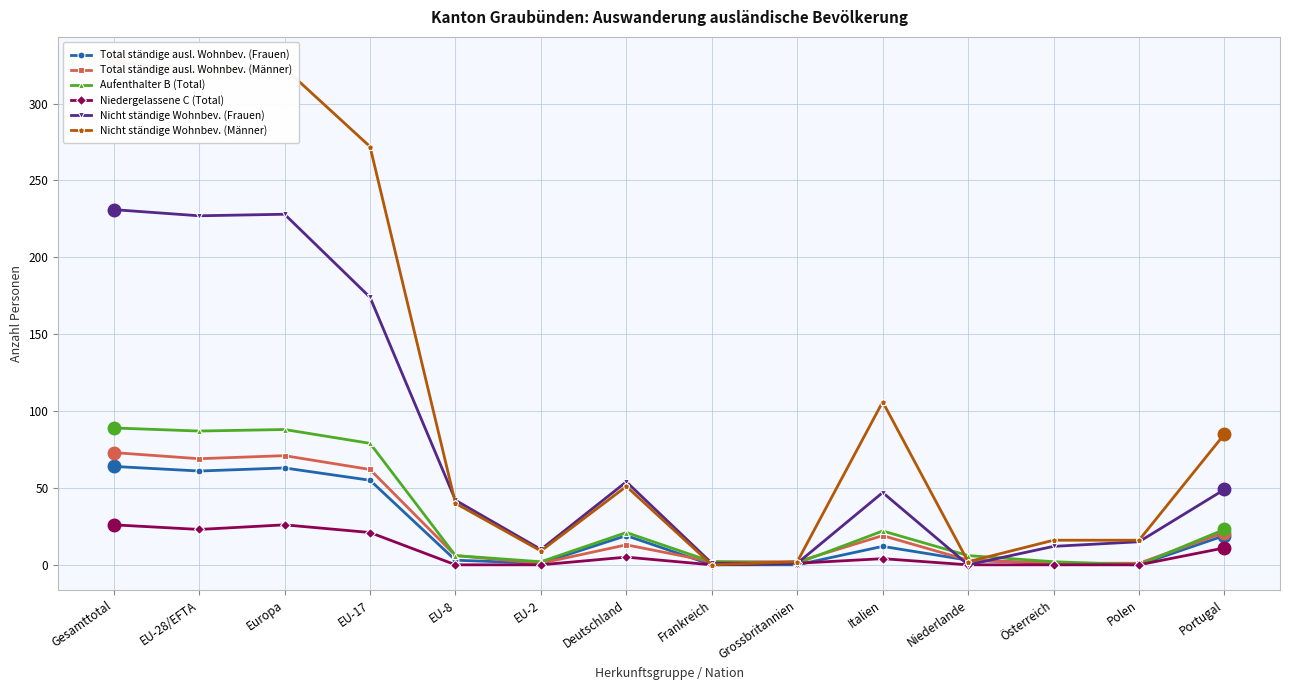

The value of Total ständige ausl. Wohnbev. (Männer) at EU-8 is 2. True or false?

False